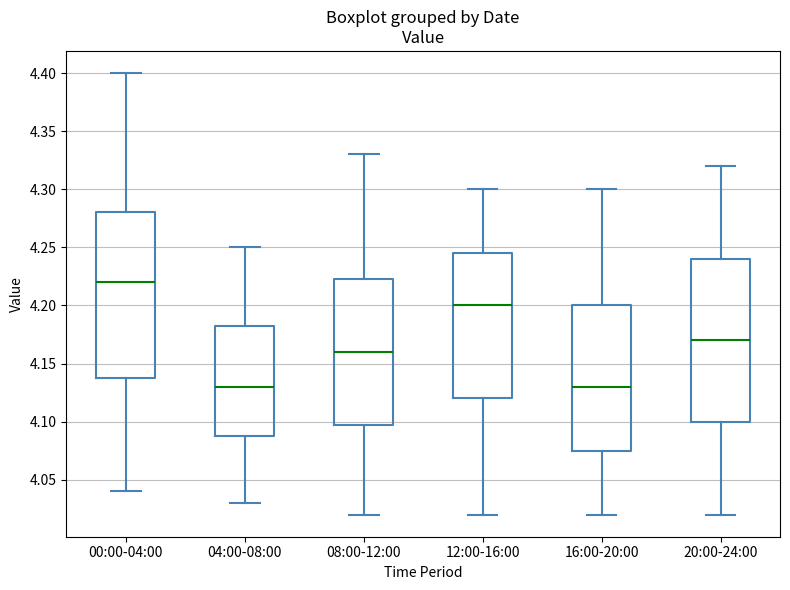

Reading left to right, read every box against the y-axis: the position of its median line, the range the box covers, and the ends of its whiskers. The values are not printed on the chart, so give them approximately, as read against the axis.

00:00-04:00: median 4.220, box 4.140 to 4.280, whiskers 4.040 to 4.400
04:00-08:00: median 4.130, box 4.090 to 4.185, whiskers 4.030 to 4.250
08:00-12:00: median 4.160, box 4.100 to 4.225, whiskers 4.020 to 4.330
12:00-16:00: median 4.200, box 4.120 to 4.245, whiskers 4.020 to 4.300
16:00-20:00: median 4.130, box 4.075 to 4.200, whiskers 4.020 to 4.300
20:00-24:00: median 4.170, box 4.100 to 4.240, whiskers 4.020 to 4.320